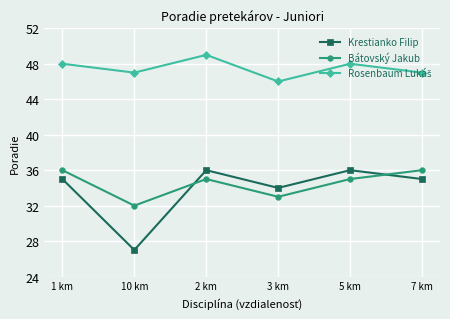

How many lines are shown in the chart?

3